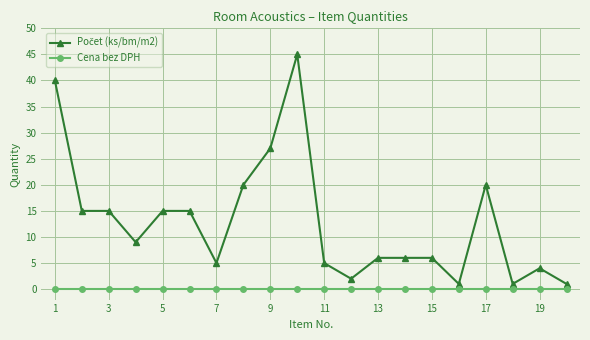

What is the maximum value shown in the chart?

45